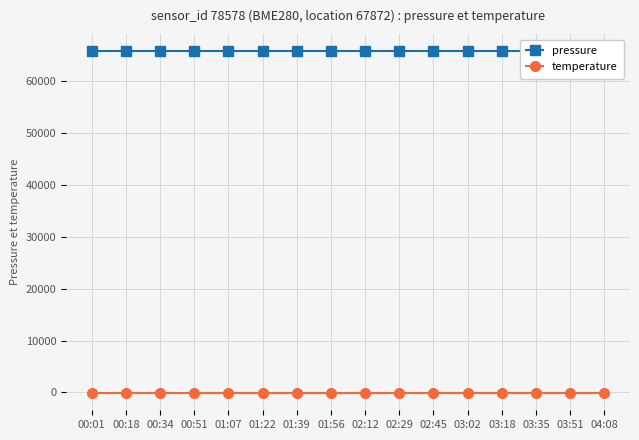

Reading left to right, extract all data points from this chart.

pressure: 00:01=65721.3	00:18=65721.3	00:34=65721.3	00:51=65721.3	01:07=65721.3	01:22=65721.3	01:39=65721.3	01:56=65721.3	02:12=65721.3	02:29=65721.3	02:45=65721.3	03:02=65721.3	03:18=65721.3	03:35=65721.3	03:51=65721.3	04:08=65721.3
temperature: 00:01=-143.2	00:18=-143.2	00:34=-143.2	00:51=-143.2	01:07=-143.2	01:22=-143.2	01:39=-143.2	01:56=-143.2	02:12=-143.2	02:29=-143.2	02:45=-143.2	03:02=-143.2	03:18=-143.2	03:35=-143.2	03:51=-143.2	04:08=-143.2